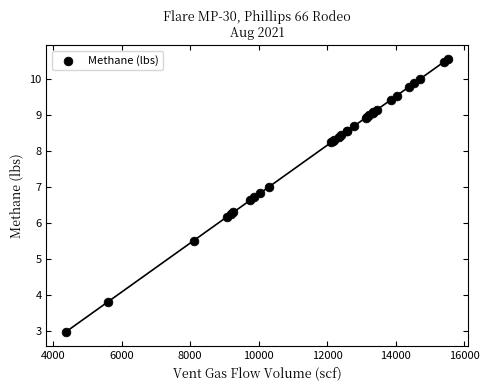

What Y value in the scatter plot is closest to 6?

6.2